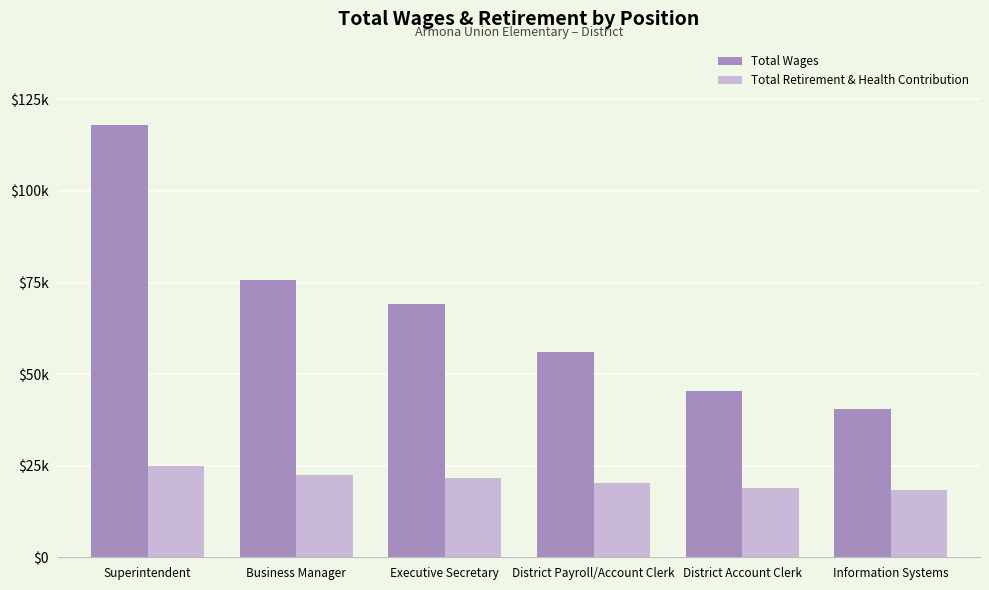

What are all the series names shown in the legend?

Total Wages, Total Retirement & Health Contribution